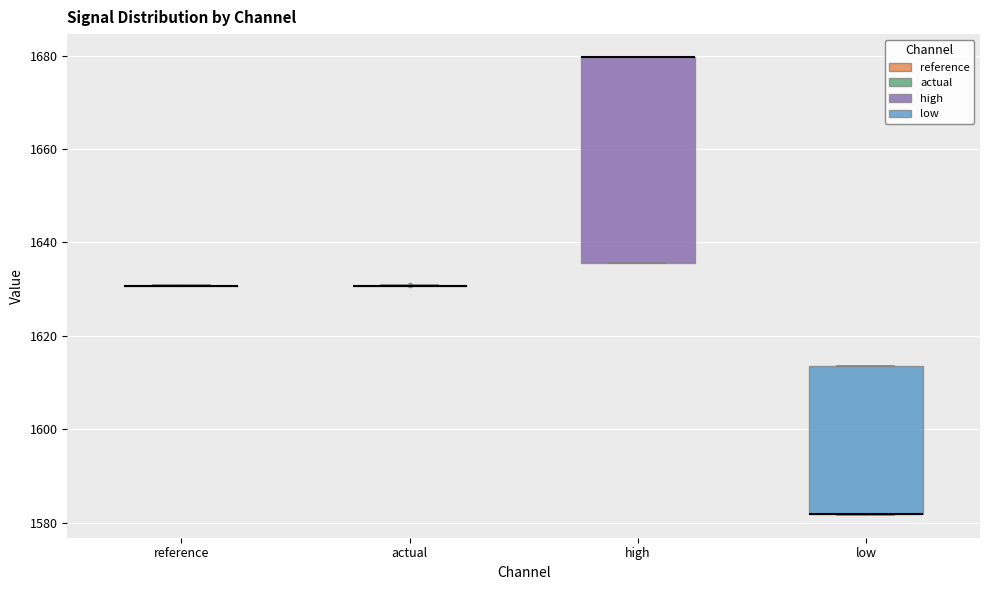

Reading left to right, read every box against the y-axis: the position of its median line, the range the box covers, and the ends of its whiskers. The values are not printed on the chart, so give them approximately, as read against the axis.

reference: box collapsed to a line at 1630, whiskers 1630 to 1630
actual: box collapsed to a line at 1630, whiskers 1630 to 1630
high: median 1680 (drawn on the box's upper edge), box 1636 to 1680, whiskers 1636 to 1680
low: median 1582 (drawn on the box's lower edge), box 1582 to 1614, whiskers 1582 to 1614